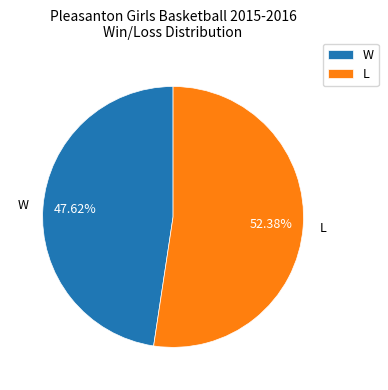

Count the number of slices in the pie.

2